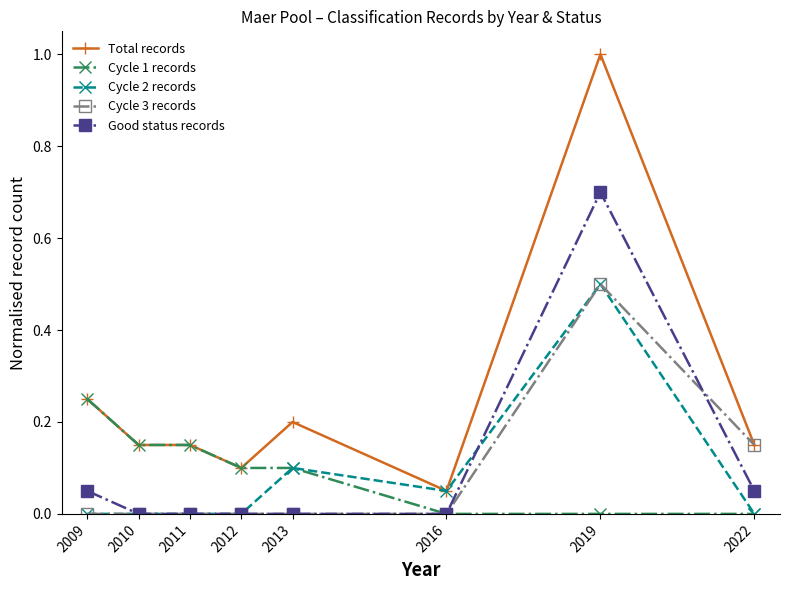

The Good status records series shows 1.1 at 2019. True or false?

False